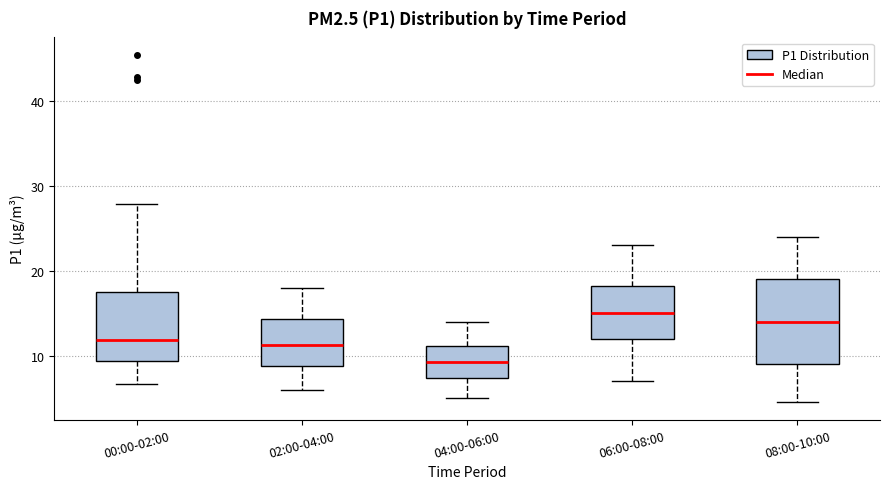

Reading left to right, transcribe this box plot: for each box, give where its median line is, the range the box spans, and where its two whiskers end, as read against the y-axis. The values are not printed on the chart, so give them approximately, as read against the axis.

00:00-02:00: median 12, box 9 to 17, whiskers 7 to 28
02:00-04:00: median 11, box 9 to 14, whiskers 6 to 18
04:00-06:00: median 9, box 7 to 11, whiskers 5 to 14
06:00-08:00: median 15, box 12 to 18, whiskers 7 to 23
08:00-10:00: median 14, box 9 to 19, whiskers 5 to 24